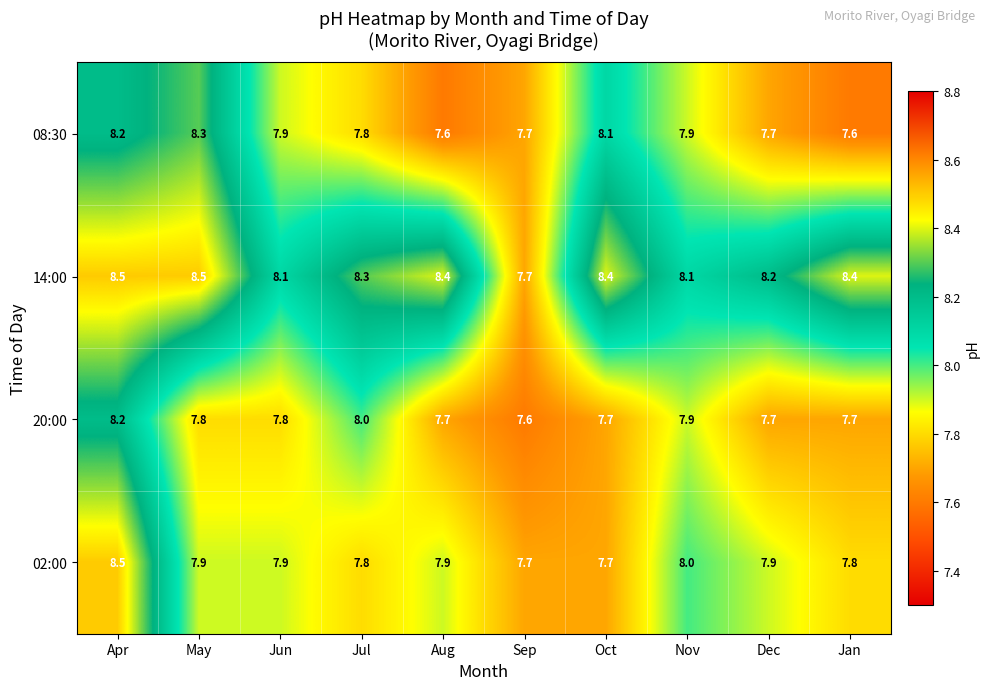

What is the greatest value displayed?

8.5